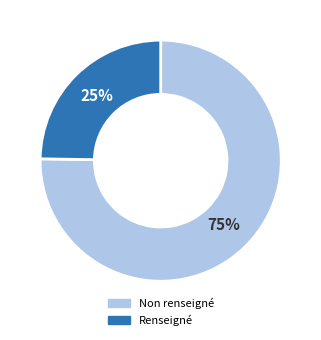

Does any single category account for the majority?

Yes